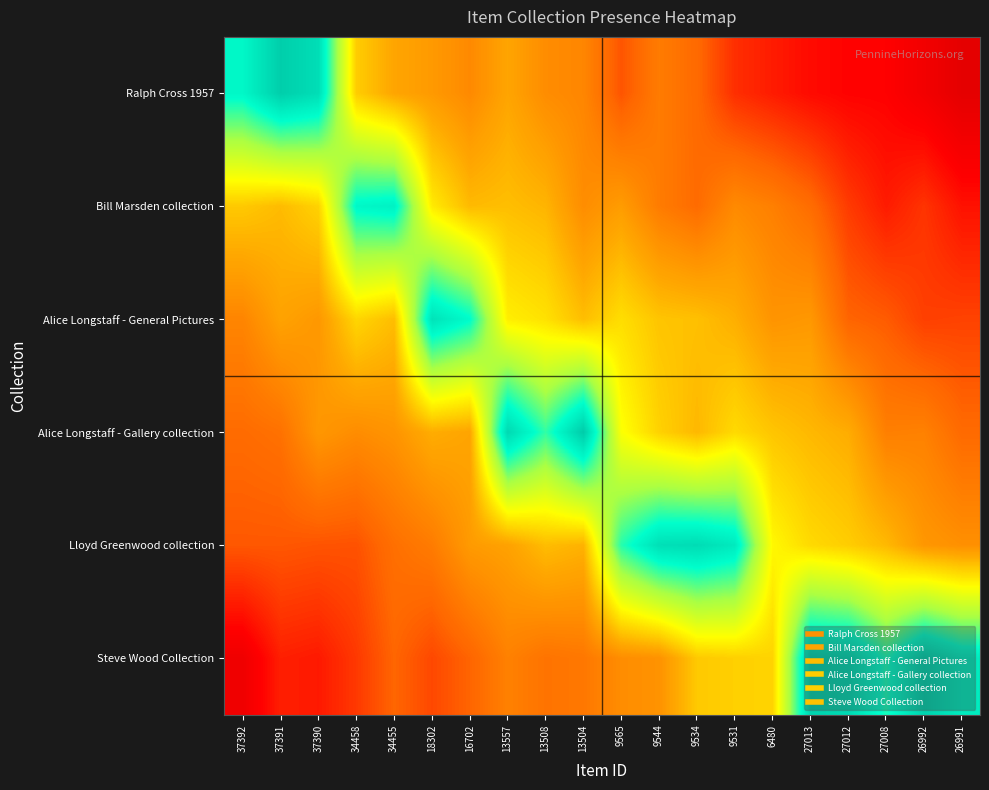

At which category is the sum across all series the highest?

13557